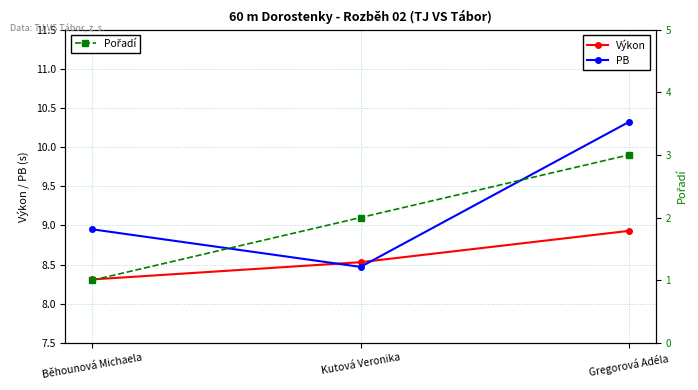

What is the label of the 3rd point from the left?

Gregorová Adéla